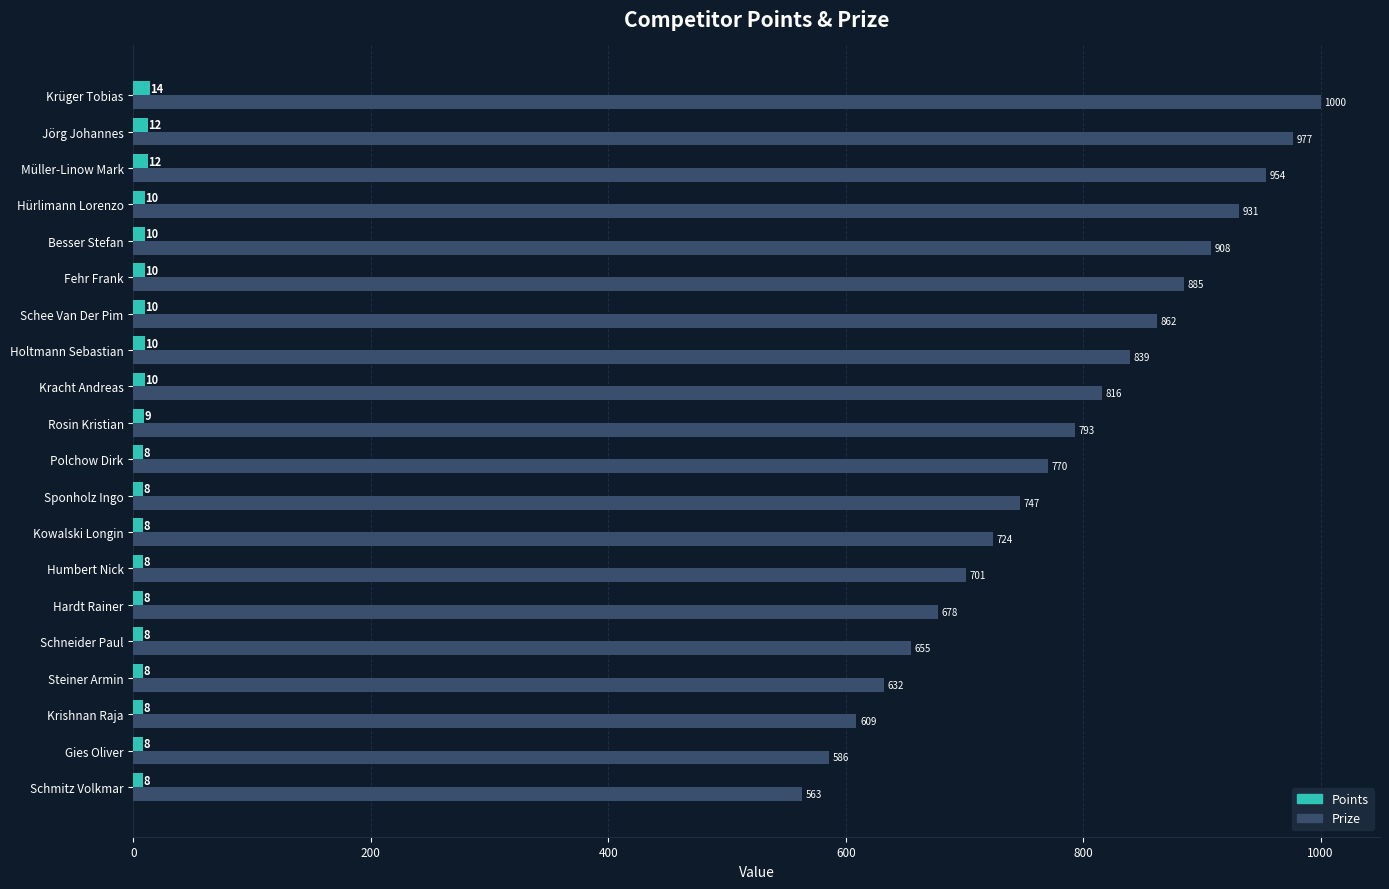

Is it true that Prize equals 724 at Kowalski Longin?

True